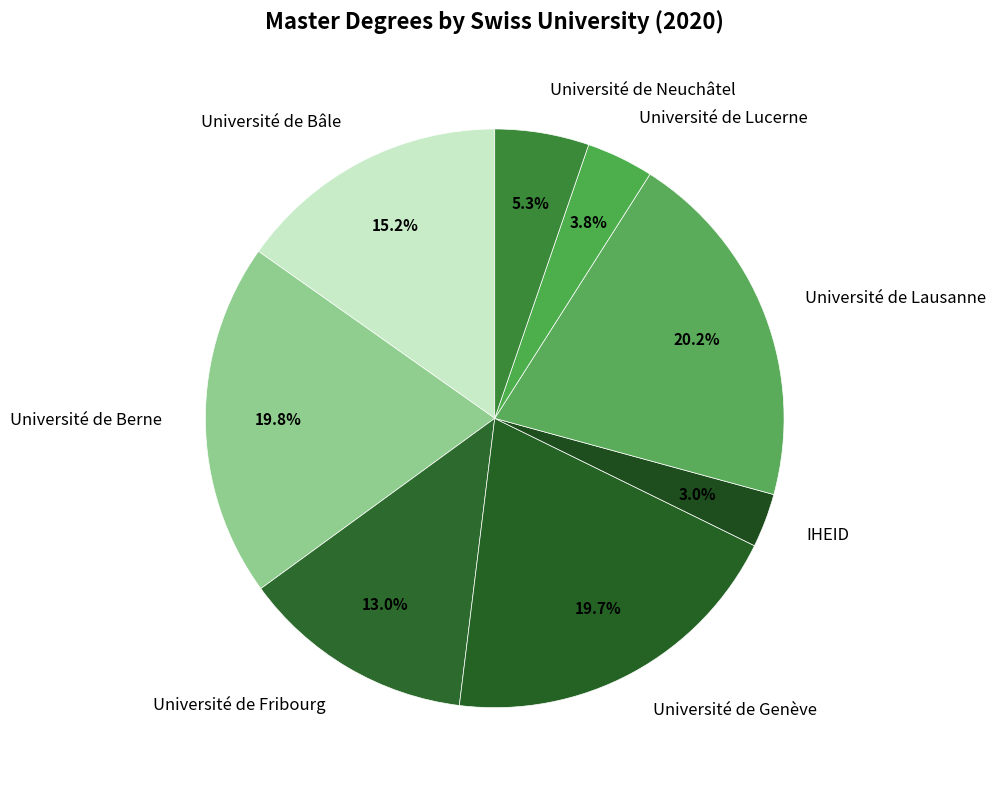

Which has a higher value, Université de Fribourg or Université de Lucerne?

Université de Fribourg